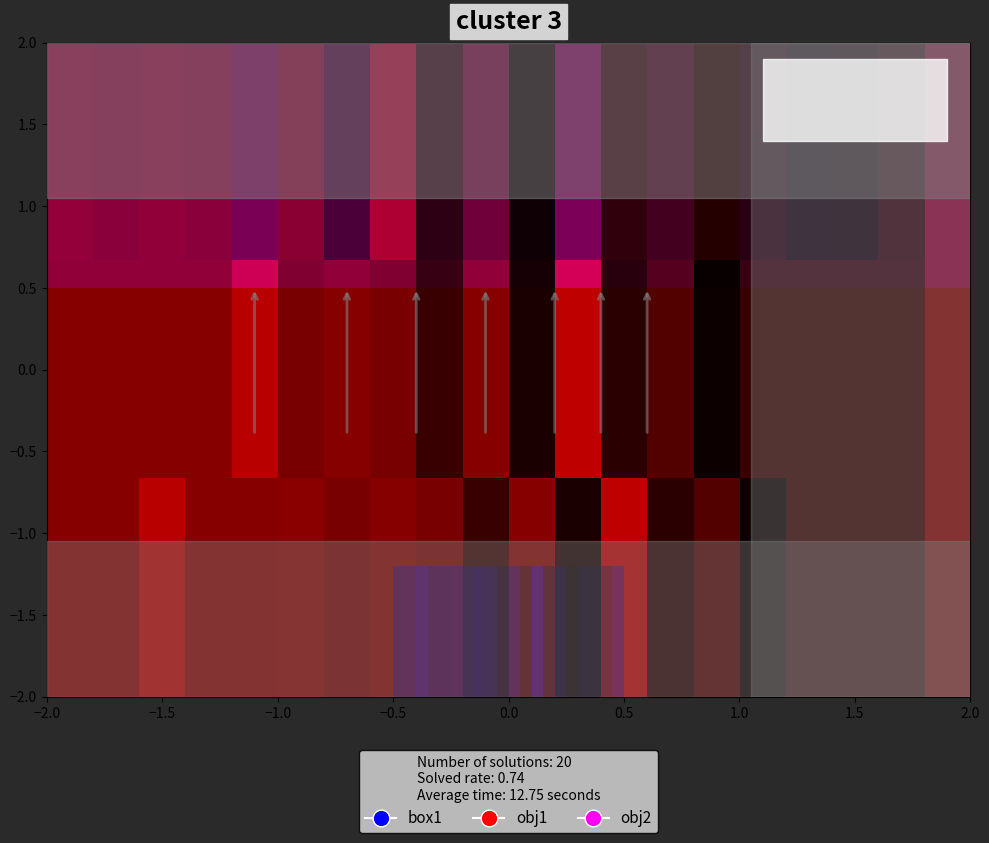

At how many categories does at least one series exceed 4?

13